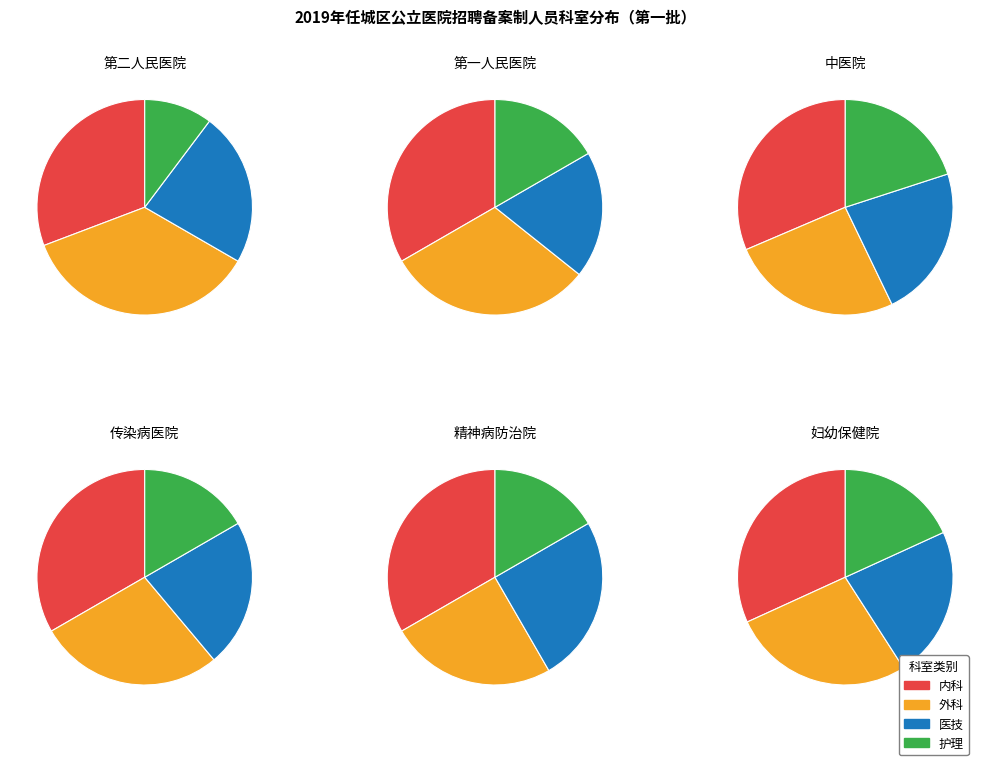

Is there a majority slice in this chart?

No